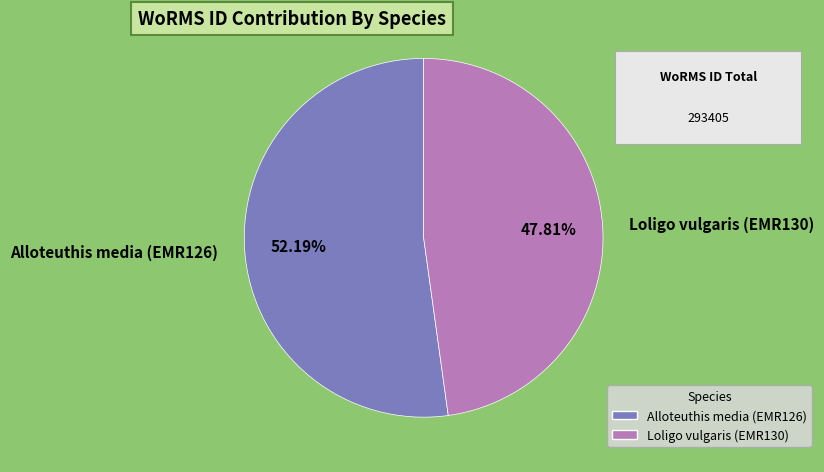

Does any single category account for the majority?

Yes